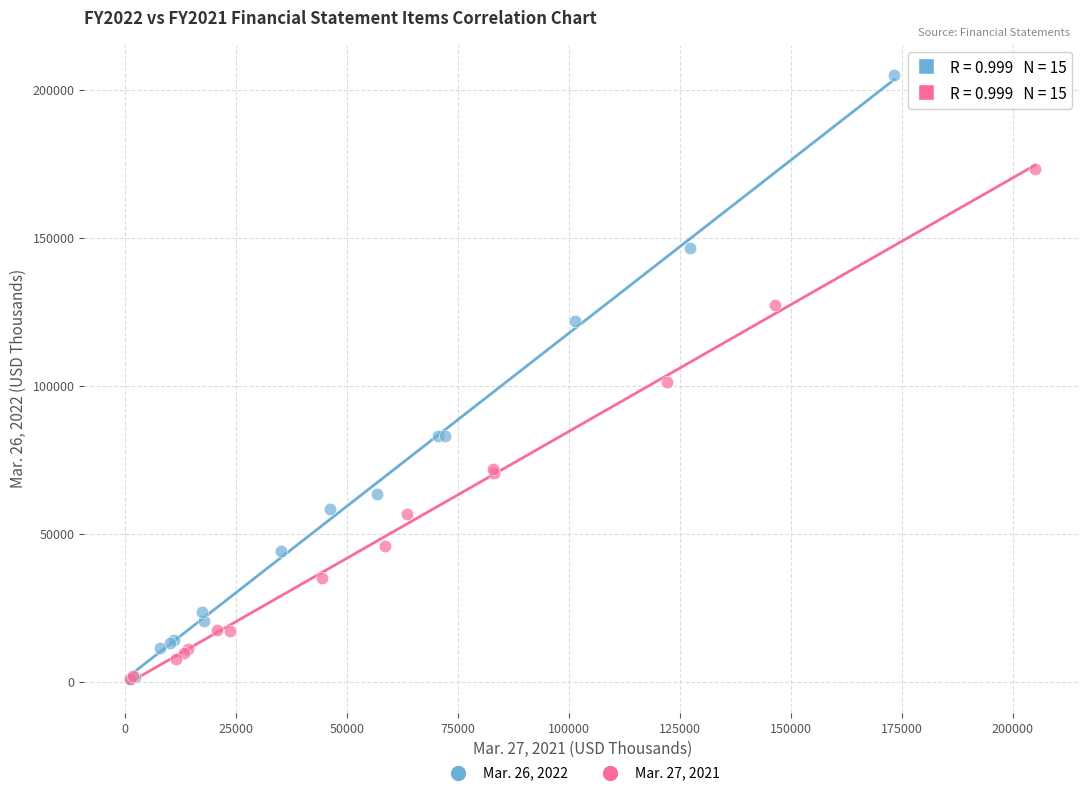

Which series has the widest spread of Y values?

Mar. 26, 2022